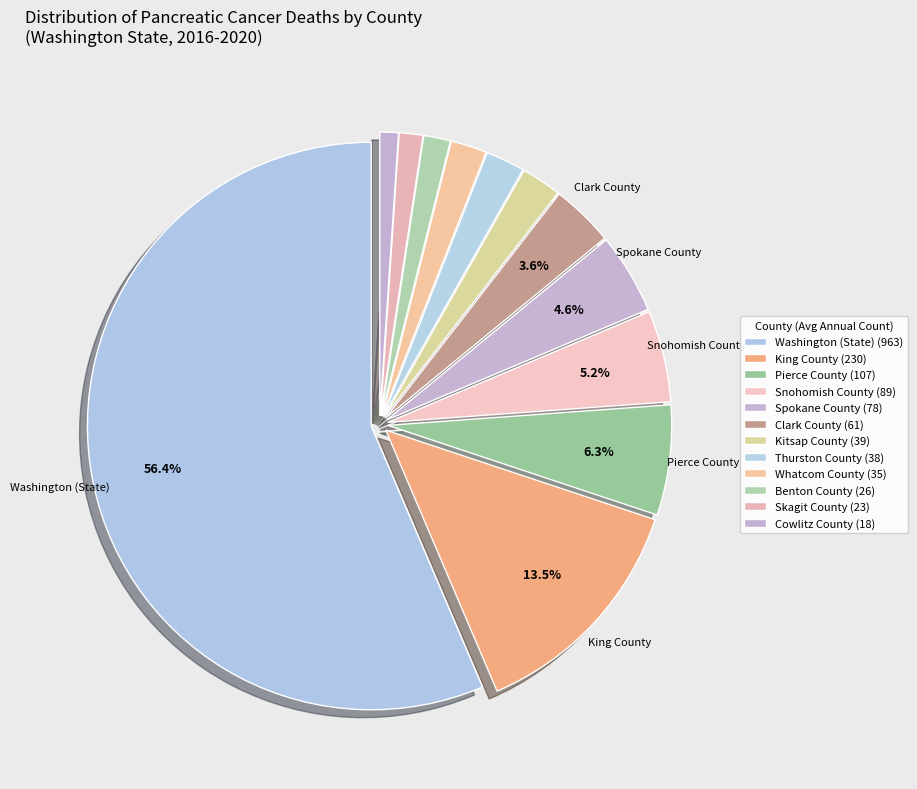

How many segments does this pie chart have?

12